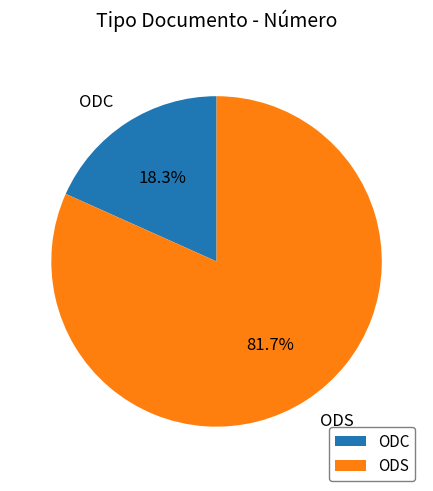

What is the total percentage of ODC and ODS?

100.0%